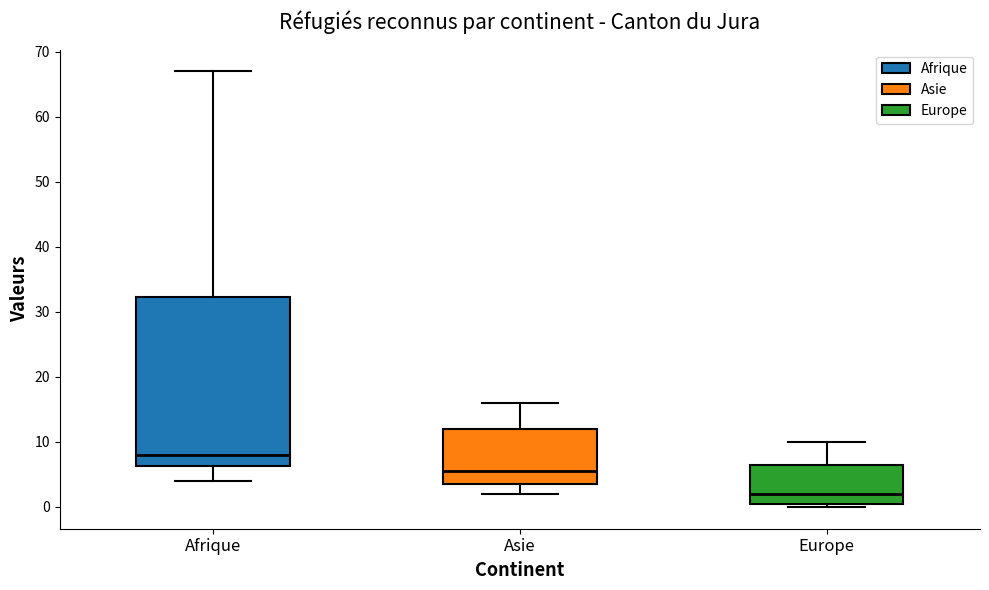

Which box has the lowest median line?

Europe